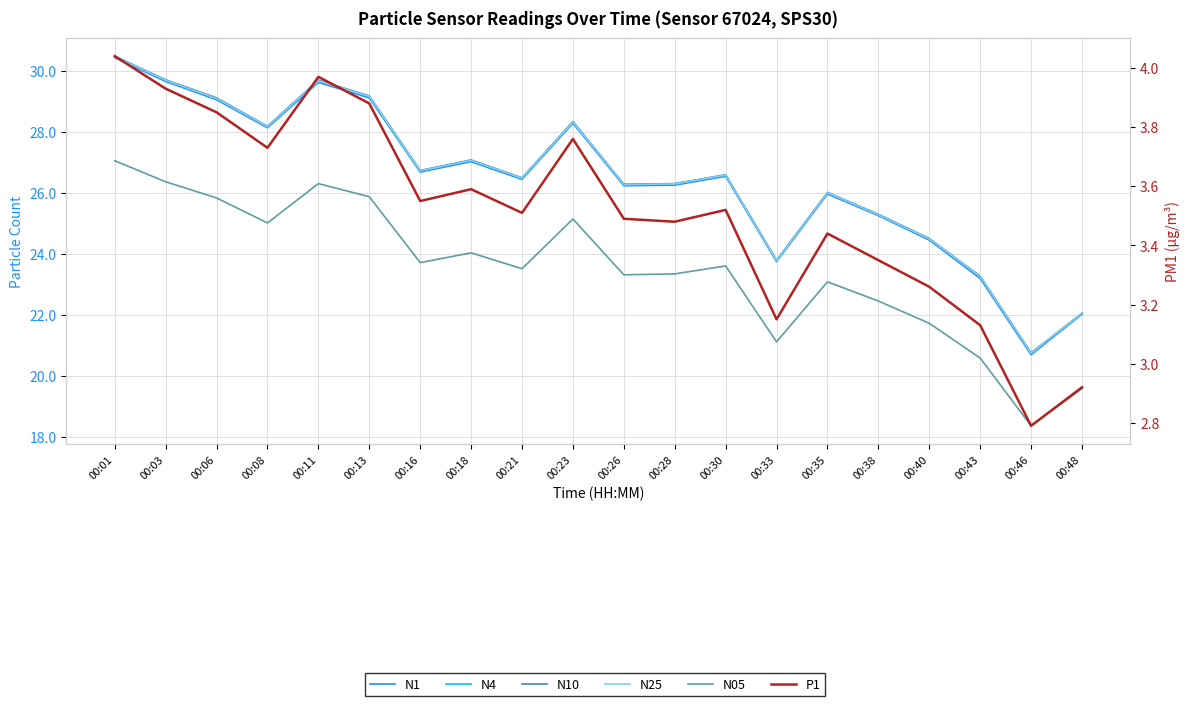

Which has a higher value, 00:11 or 00:08?

00:11